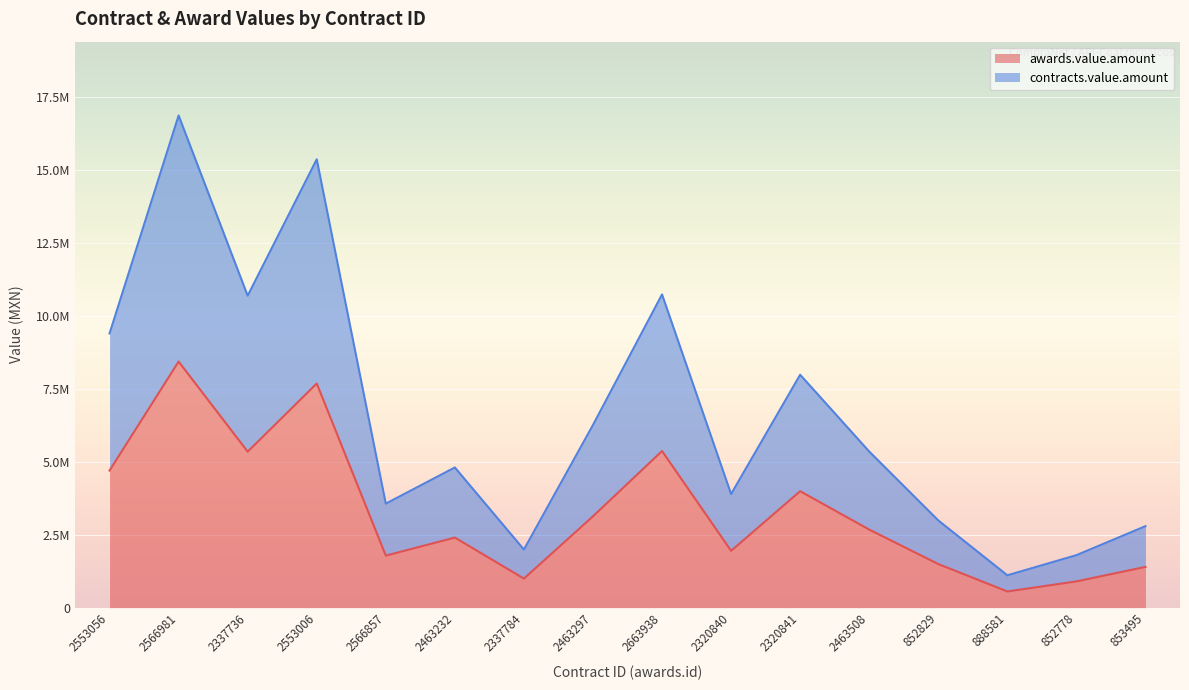

What value does the contracts.value.amount series have at 2553006?

15376317.1